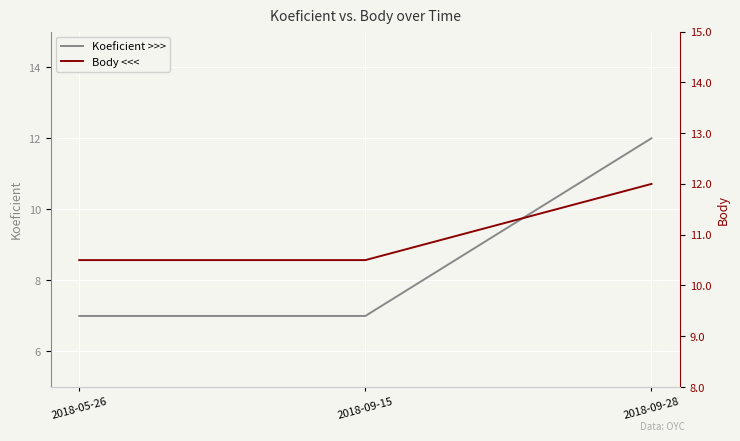

What is the average value of the Body <<< series?

11.0